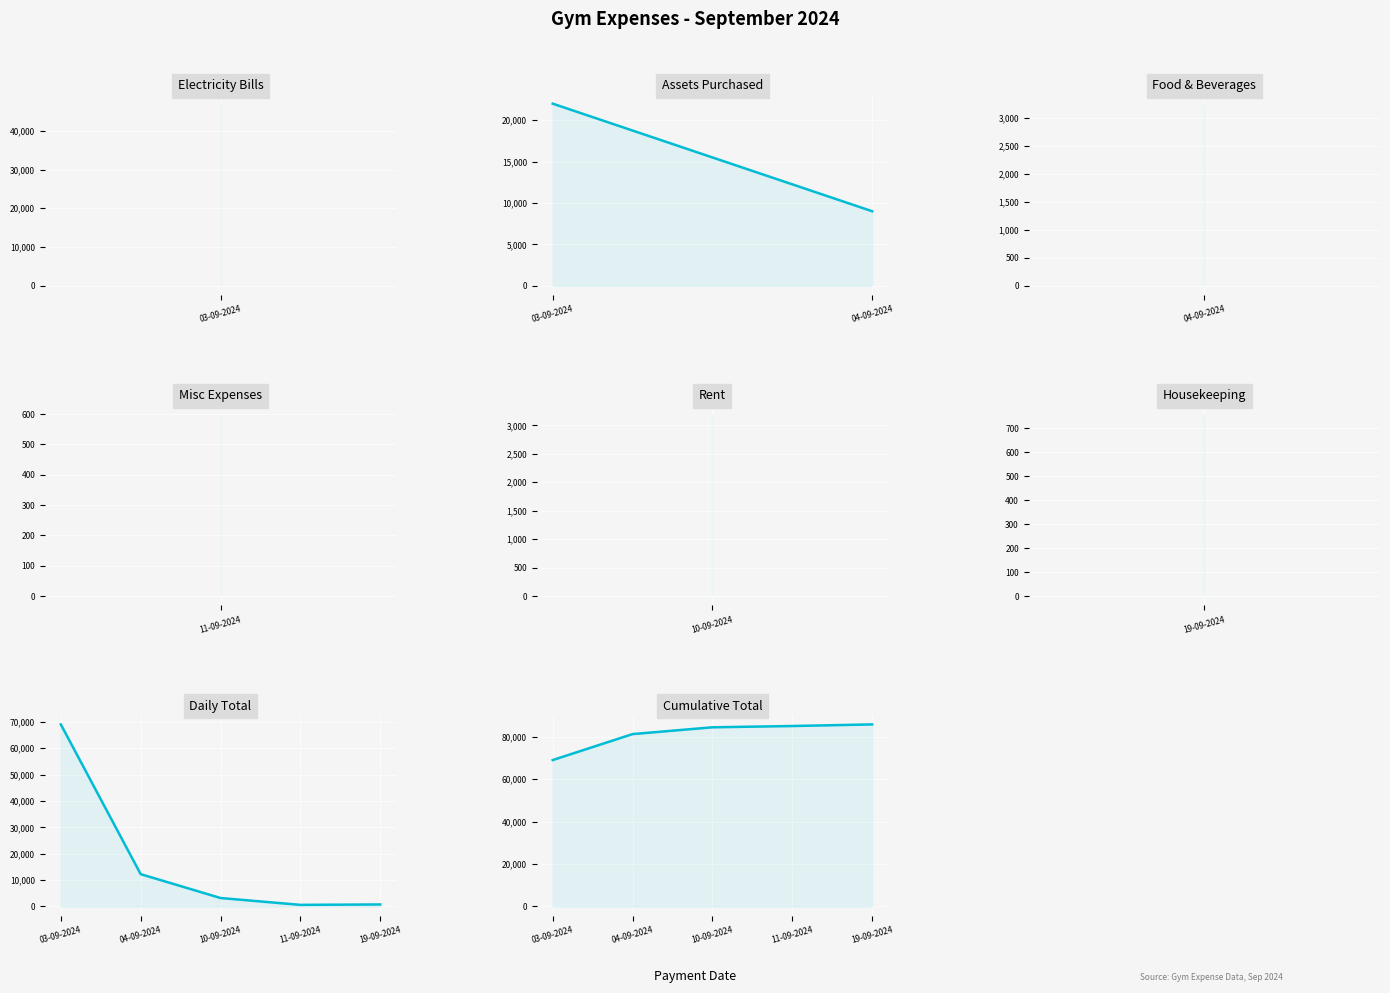

List the labels in order of value, largest first.

03-09-2024, 03-09-2024, 04-09-2024, 04-09-2024, 10-09-2024, 04-09-2024, 03-09-2024, 19-09-2024, 11-09-2024